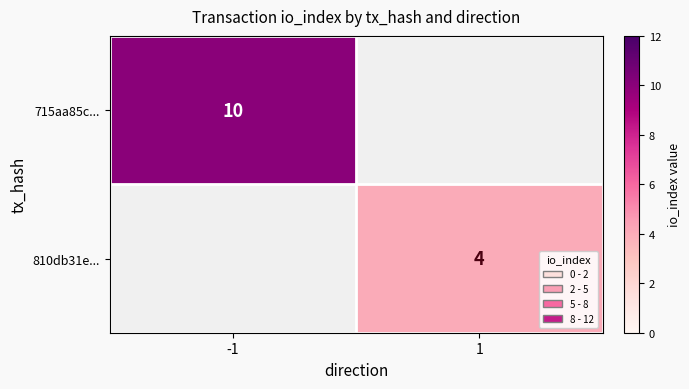

How many series are shown in this chart?

2